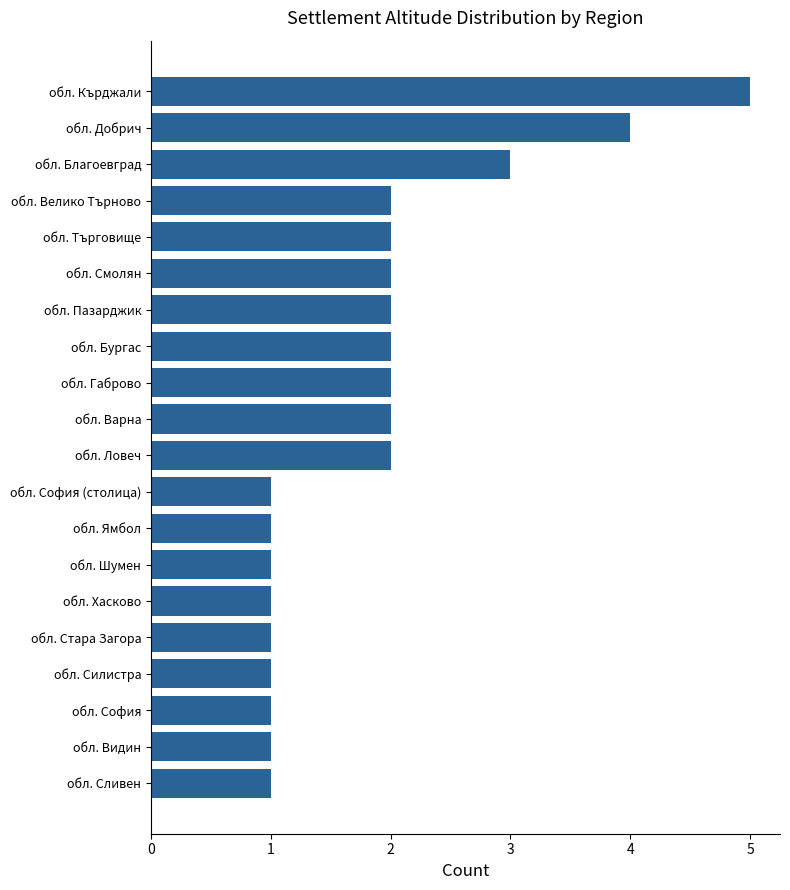

Count the number of categories in the chart.

20